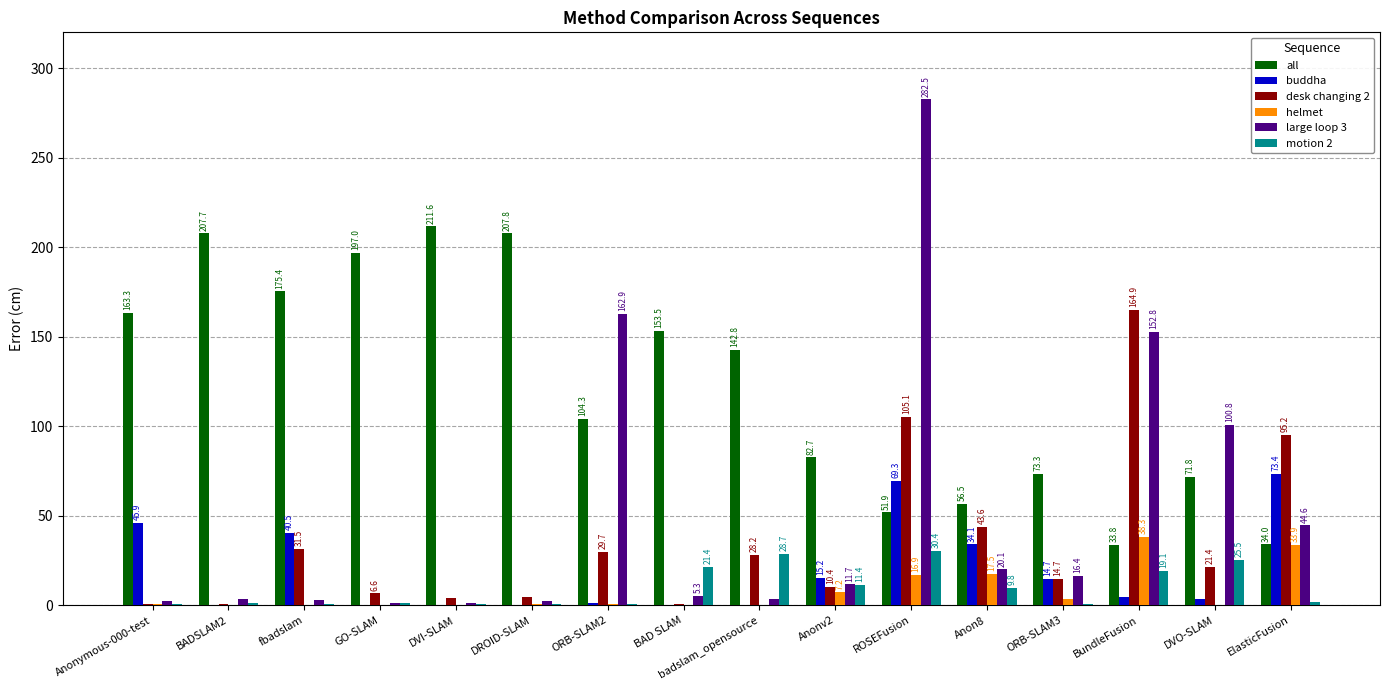

True or false: desk changing 2 has a value of 23.3 at Anon8.

False